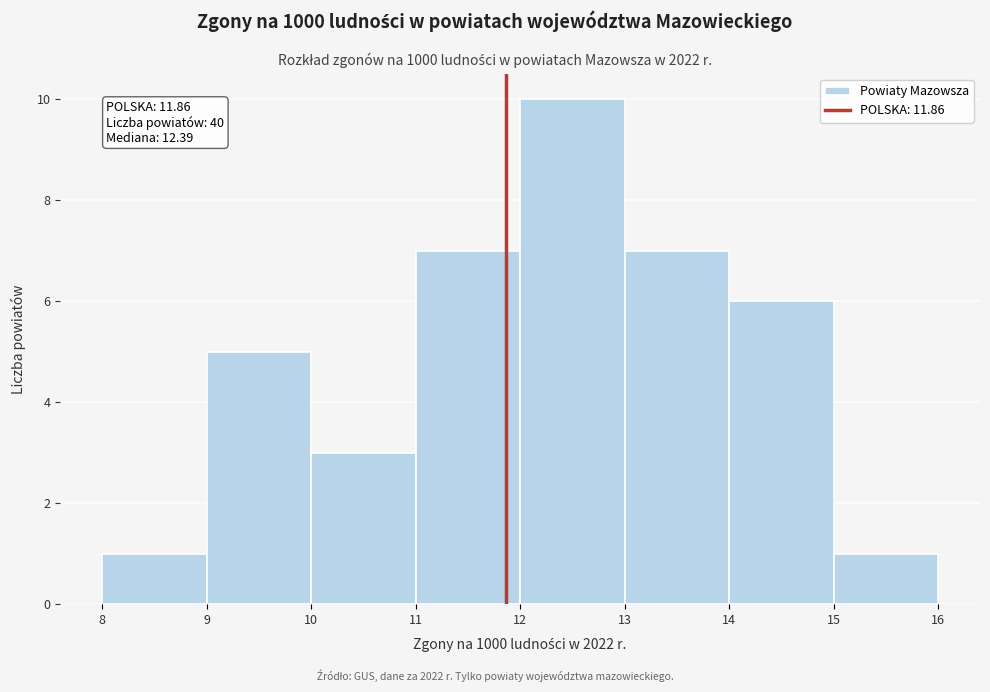

Over which range of the x-axis is the bar tallest?

12 to 13